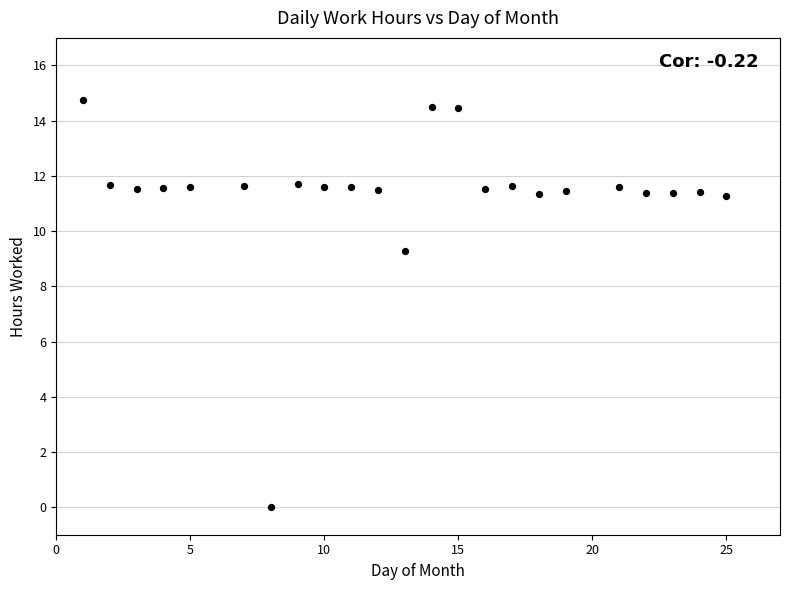

What is the range of X values (max minus min)?

24.0